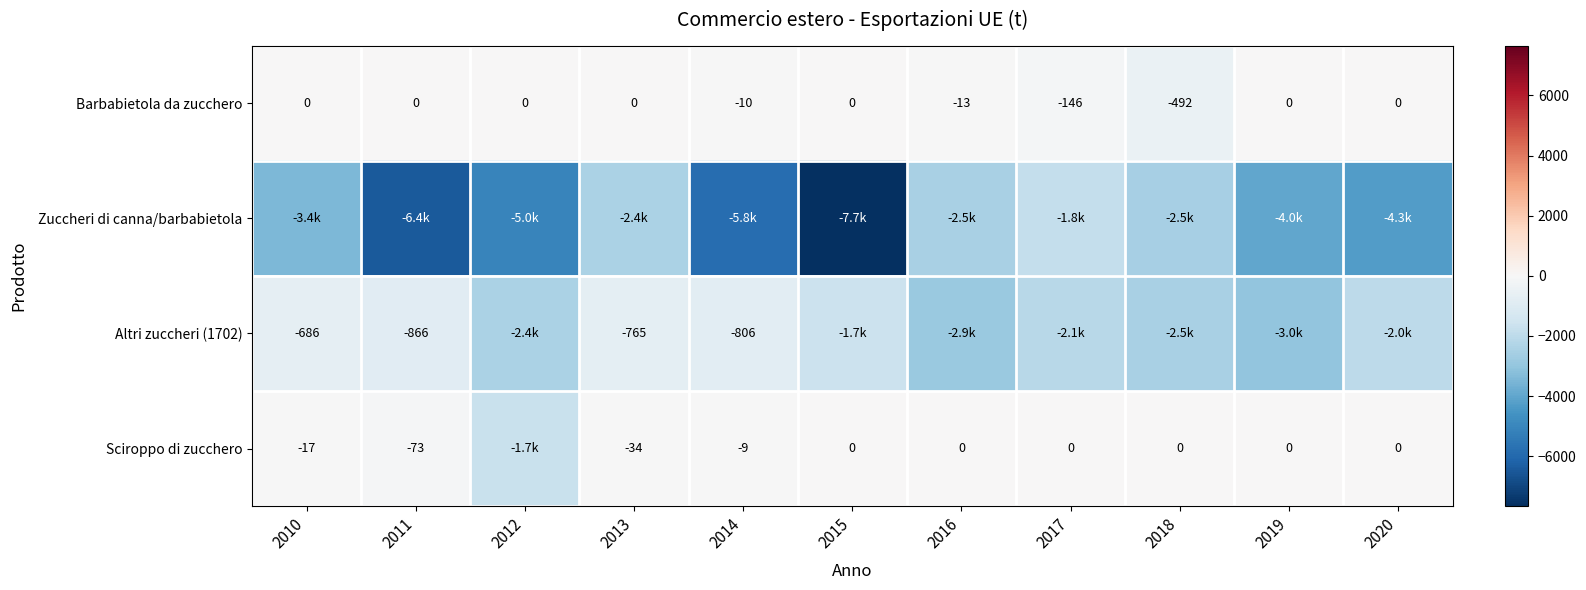

What is the average value of the Barbabietola da zucchero series?

-60